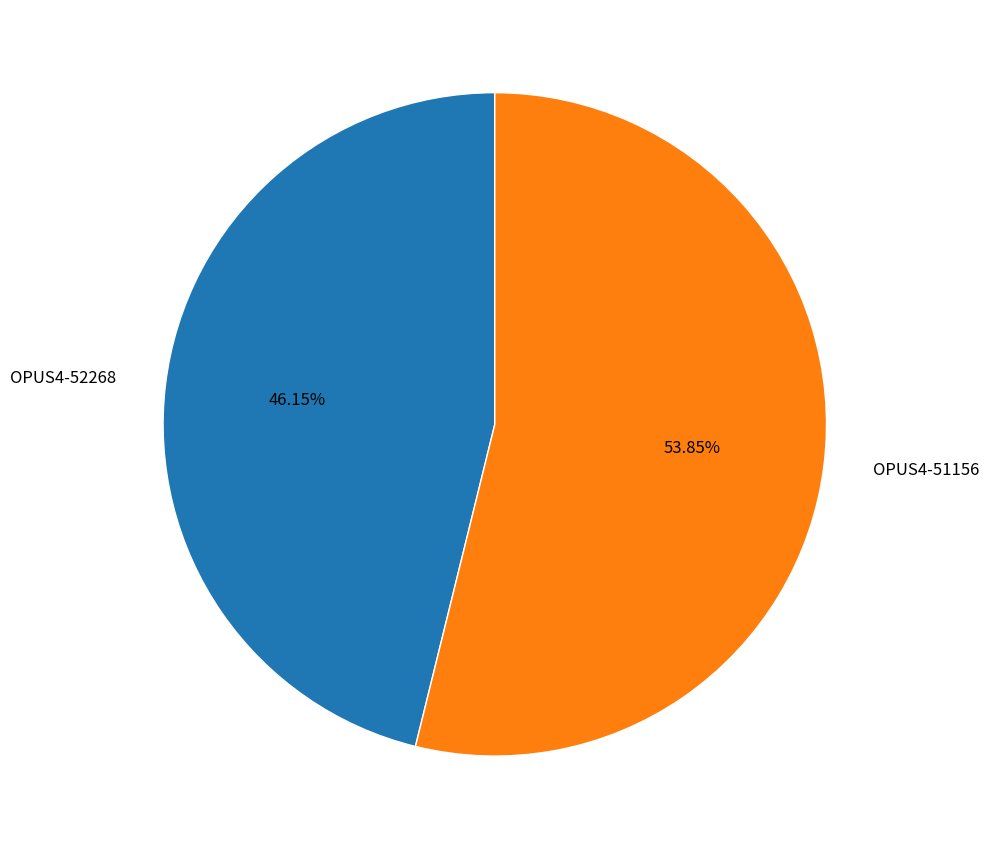

Is the sum of OPUS4-52268 and OPUS4-51156 greater than half?

Yes